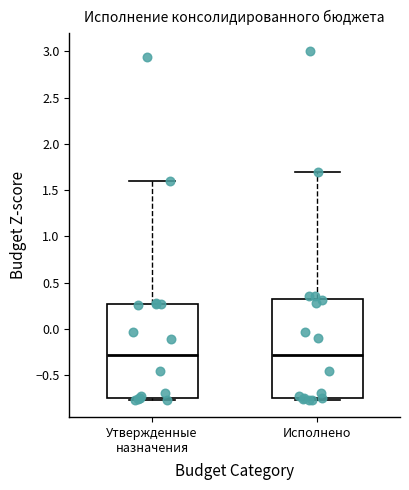

Which box is the tallest, from its lower edge to its upper edge?

Исполнено